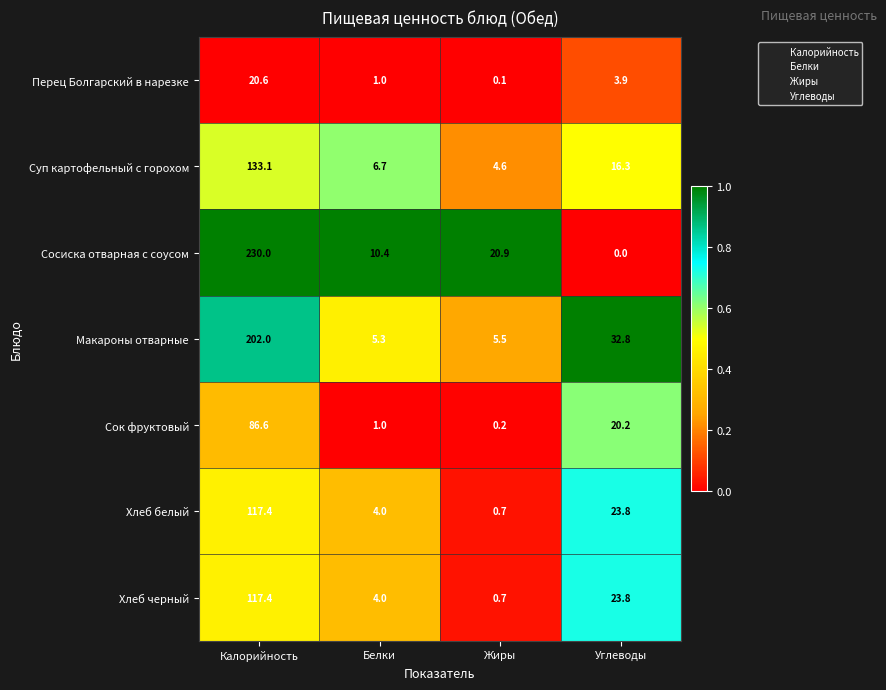

Reading left to right, what are all the values shown in this chart?

Перец Болгарский в нарезке: Калорийность=20.6	Белки=1.0	Жиры=0.1	Углеводы=3.9
Суп картофельный с горохом: Калорийность=133.1	Белки=6.7	Жиры=4.6	Углеводы=16.3
Сосиска отварная с соусом: Калорийность=230.0	Белки=10.4	Жиры=20.9	Углеводы=0.0
Макароны отварные: Калорийность=202.0	Белки=5.3	Жиры=5.5	Углеводы=32.8
Сок фруктовый: Калорийность=86.6	Белки=1.0	Жиры=0.2	Углеводы=20.2
Хлеб белый: Калорийность=117.4	Белки=4.0	Жиры=0.7	Углеводы=23.8
Хлеб черный: Калорийность=117.4	Белки=4.0	Жиры=0.7	Углеводы=23.8